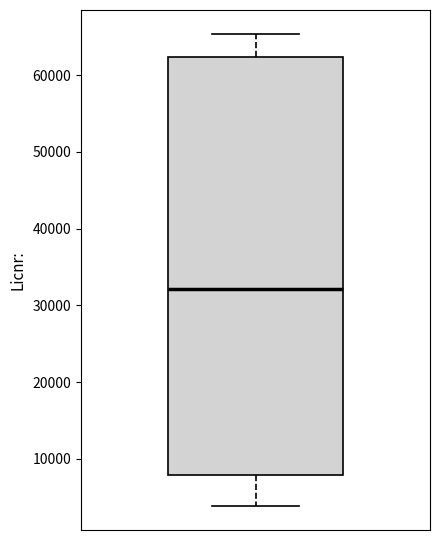

Where is the lower edge of the box on the y-axis? The values are not printed on the chart, so give them approximately, as read against the axis.

8000